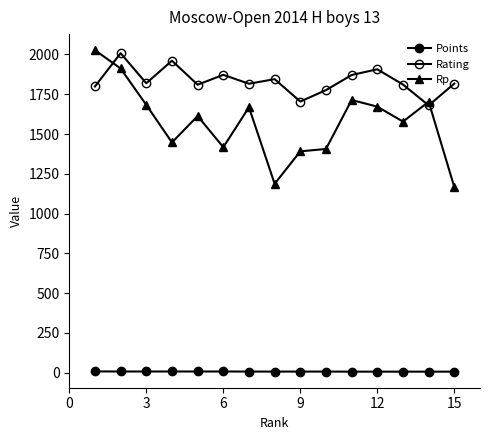

How many categories are shown in the chart?

15